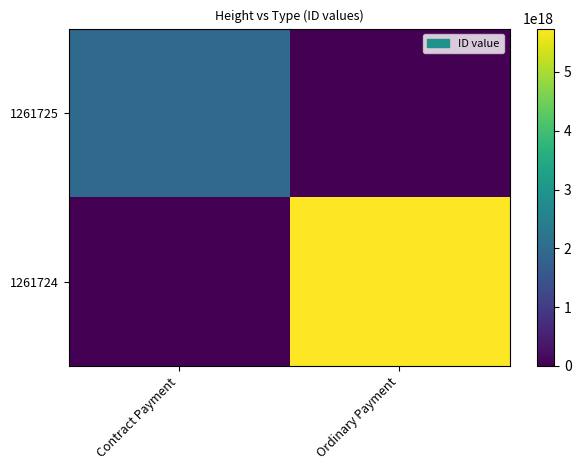

Reading left to right, what are all the values shown in this chart?

1261725: Contract Payment=1961605449669637120	Ordinary Payment=0
1261724: Contract Payment=0	Ordinary Payment=5736671623536699392